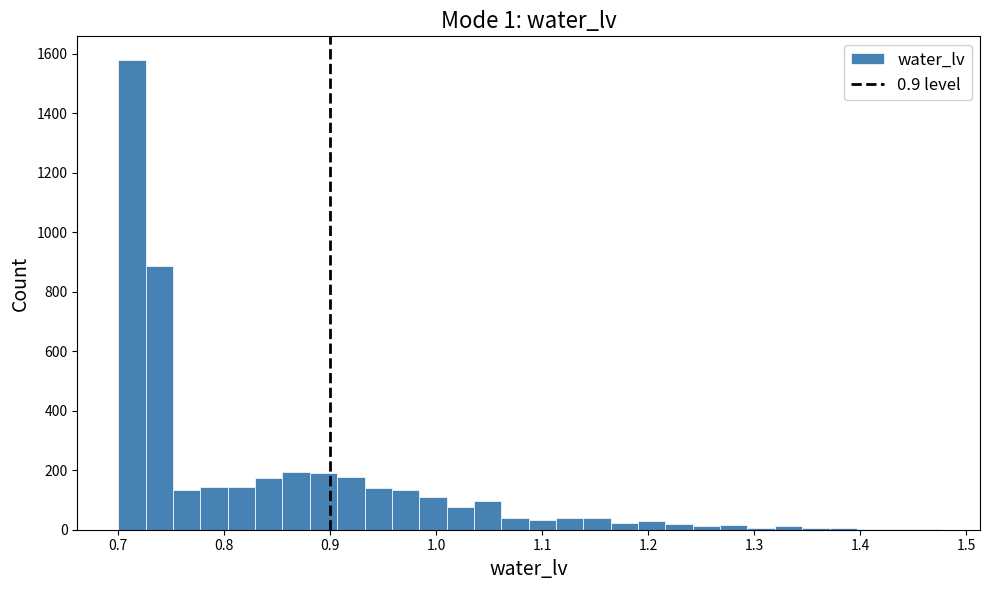

Around what value on the x-axis is the tallest bar? Give the approximate position of its centre, as read against the axis.

0.71